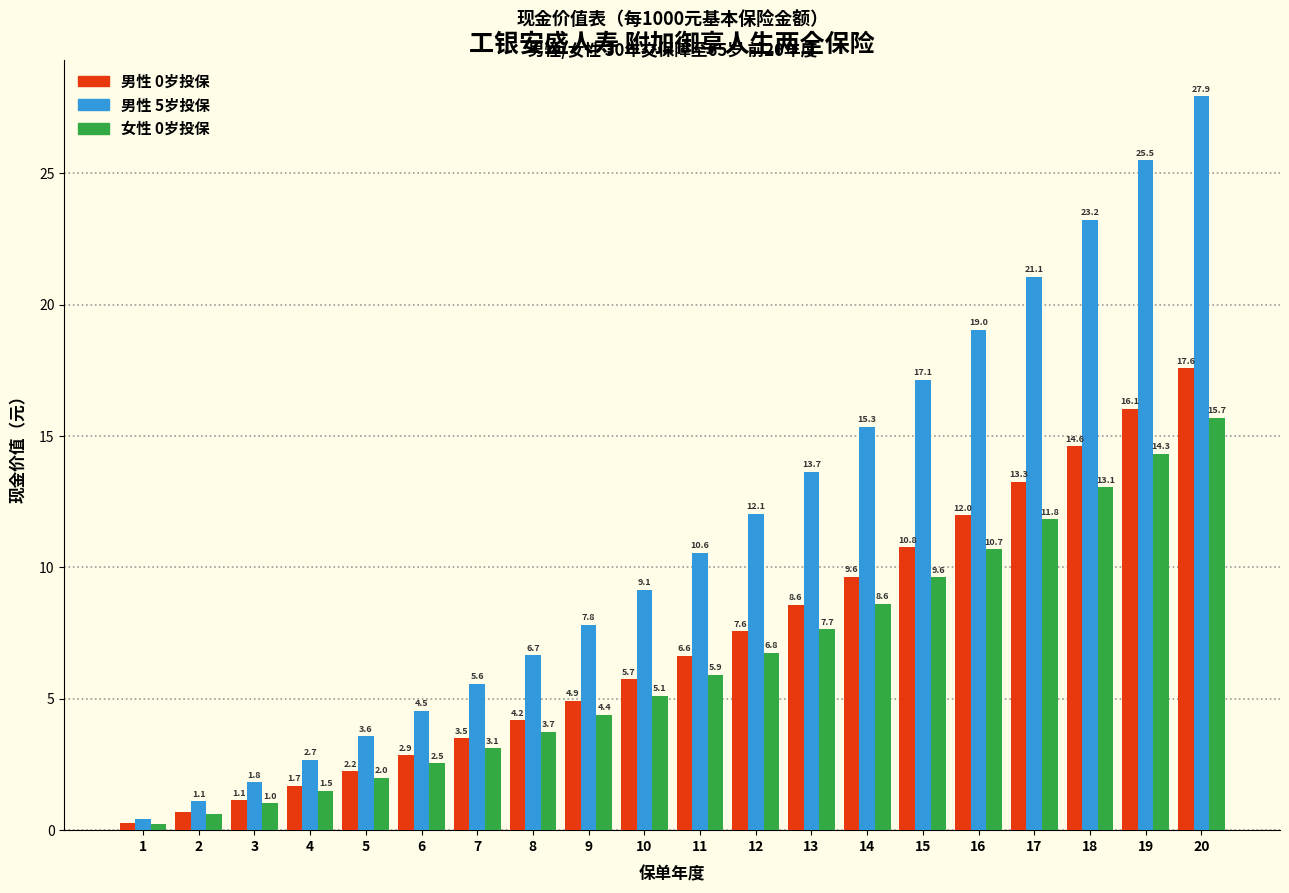

What is the maximum value shown in the chart?

27.9